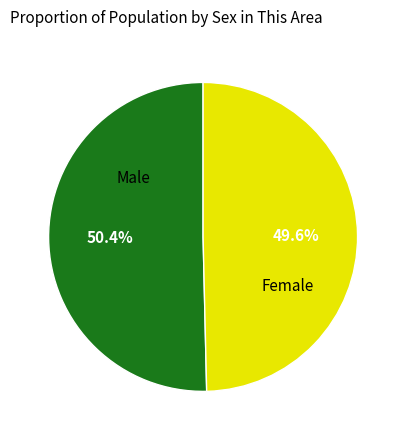

What is the largest slice in the pie chart?

Male